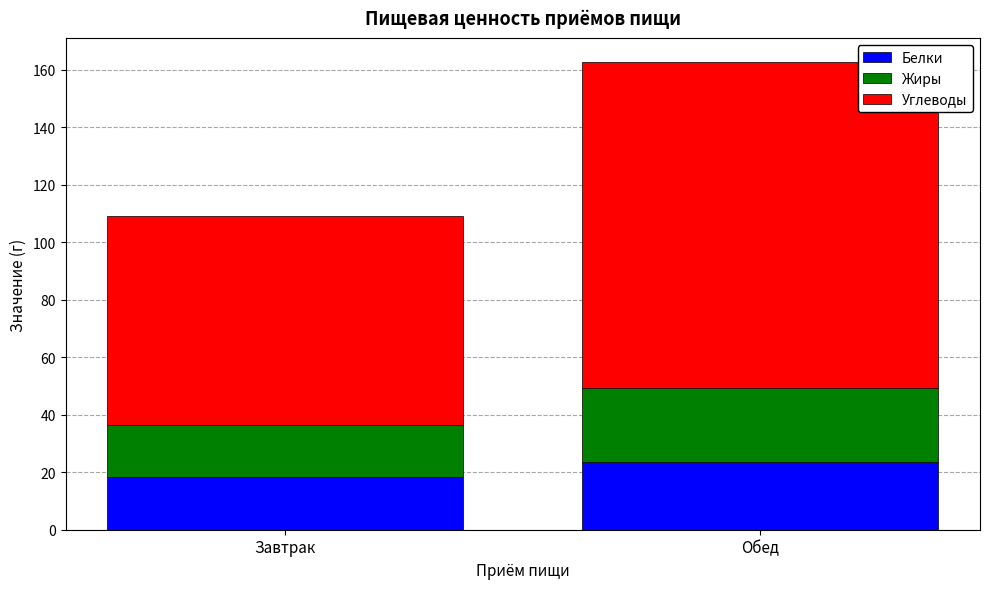

Rank the categories by Белки value from lowest to highest.

Завтрак, Обед